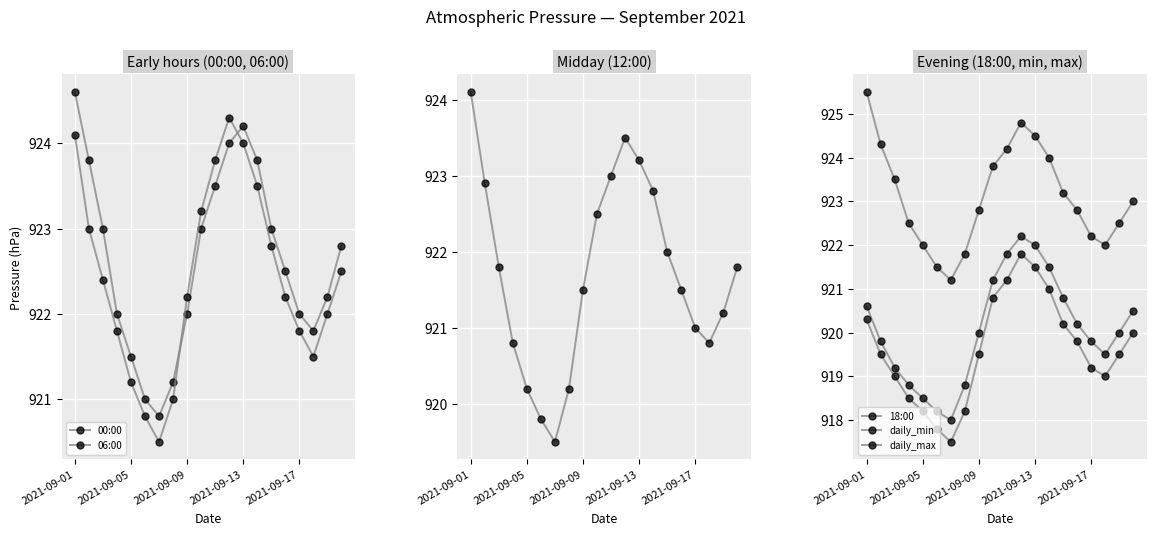

True or false: 06:00 has more than 0 interior local peaks.

True